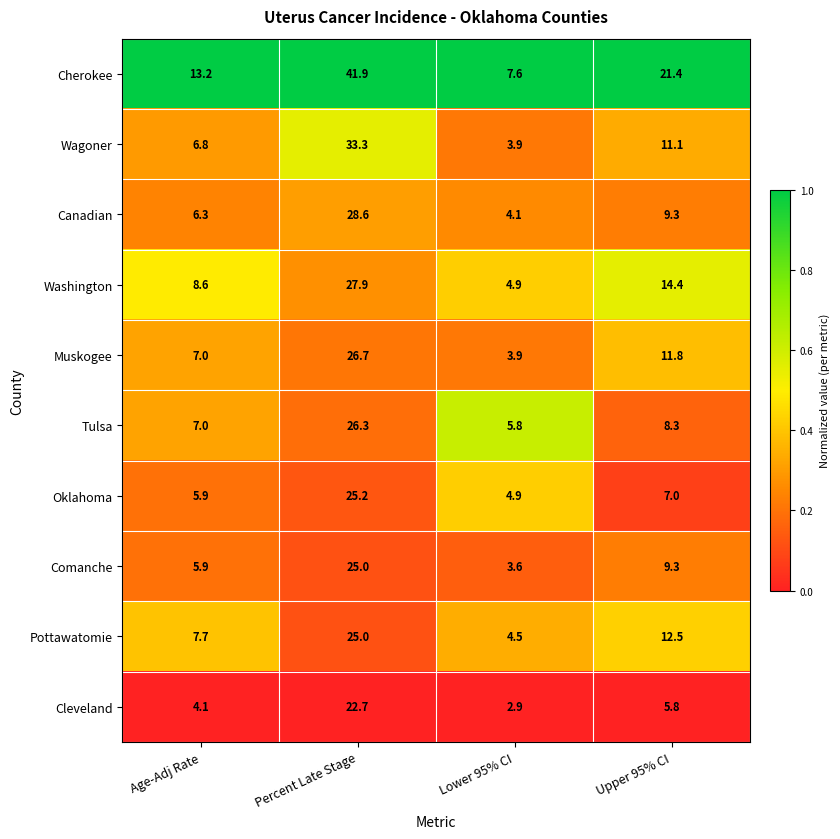

What is the spread (max minus min) of values at Percent Late Stage?

19.2